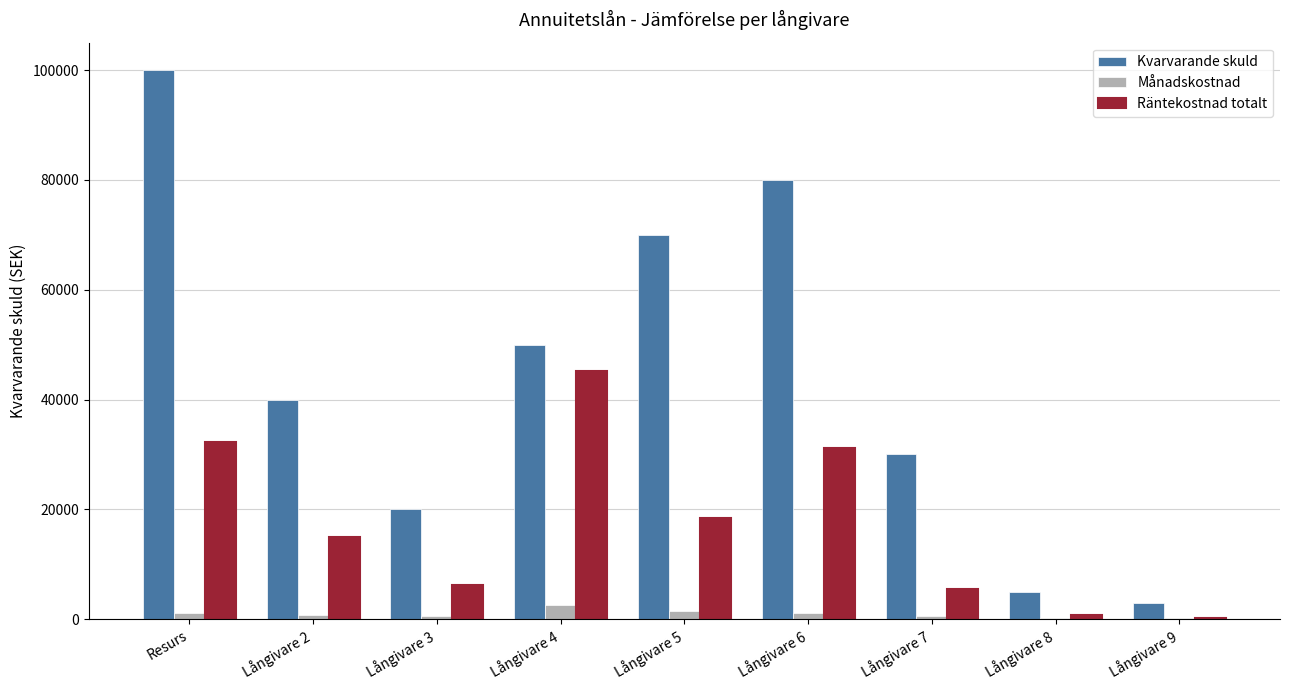

What is the sum of all Månadskostnad values?

8806.9